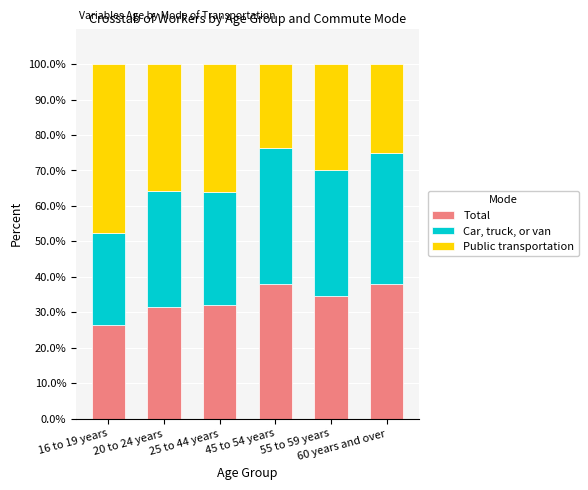

What is the difference between the maximum and second lowest values in the Total series?

6.5